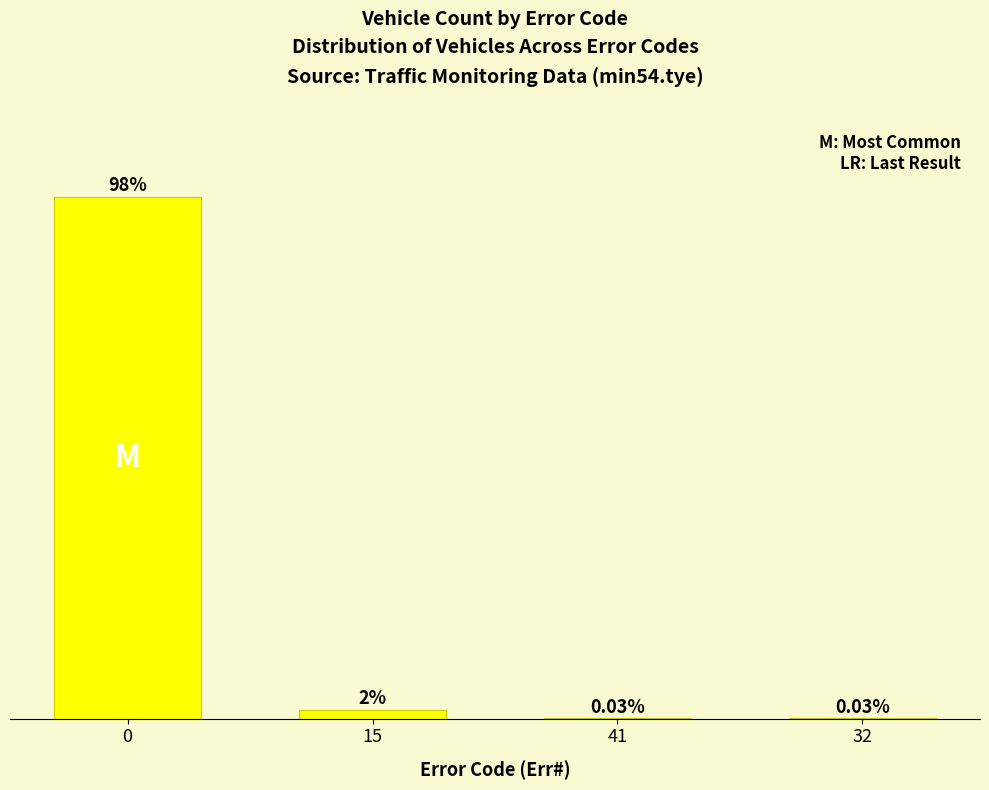

Are the bars horizontal?

No